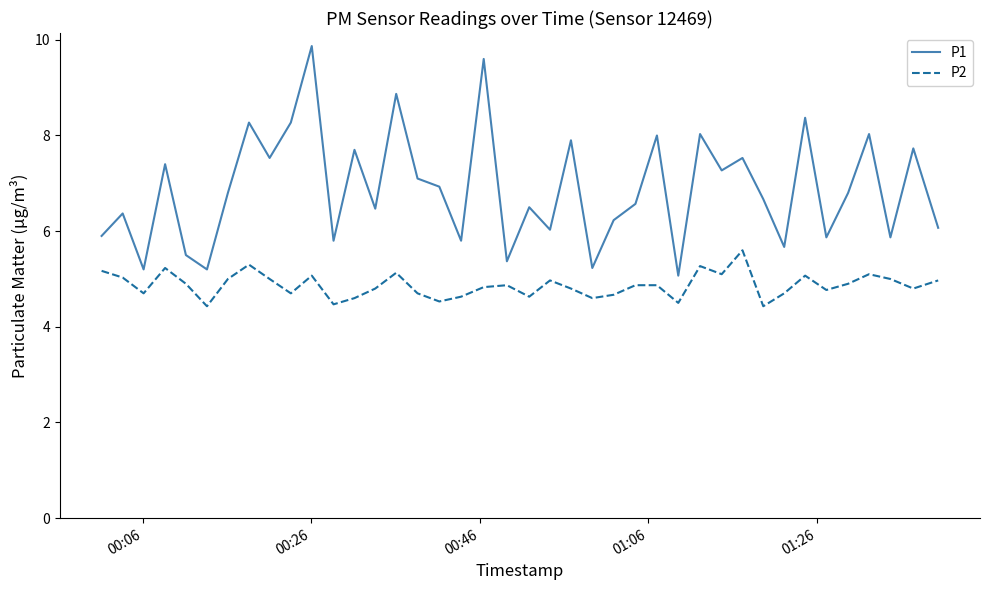

List the series in order of their peak value, lowest first.

P2, P1